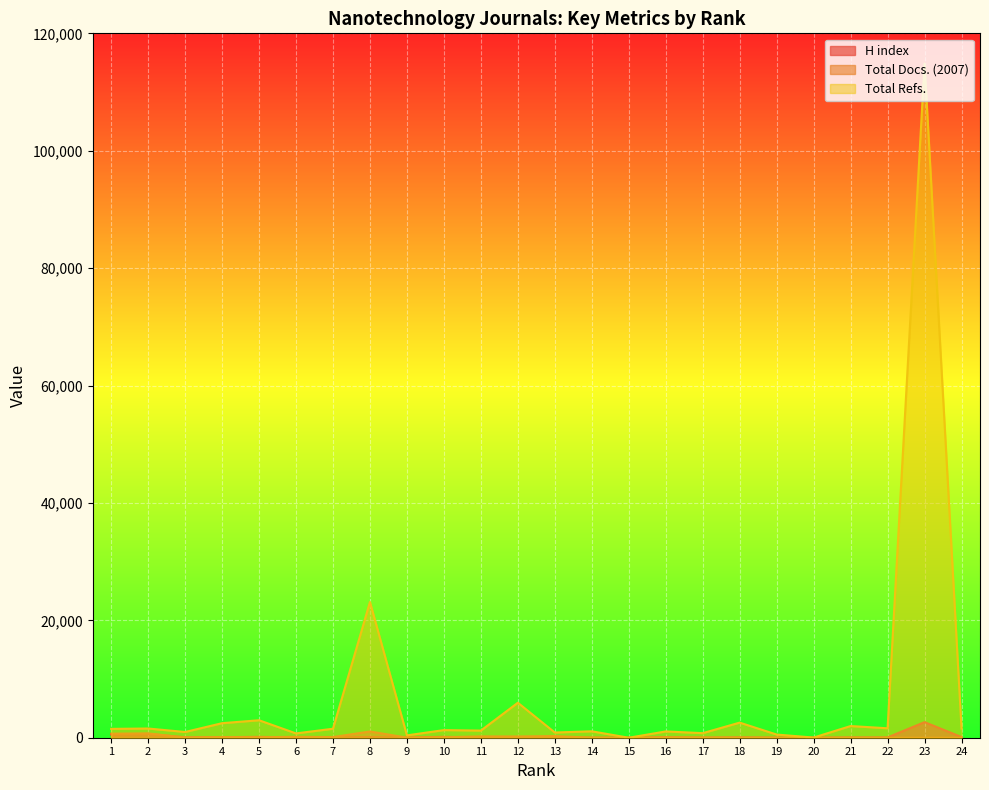

True or false: H index has more than 1 interior local peaks.

True